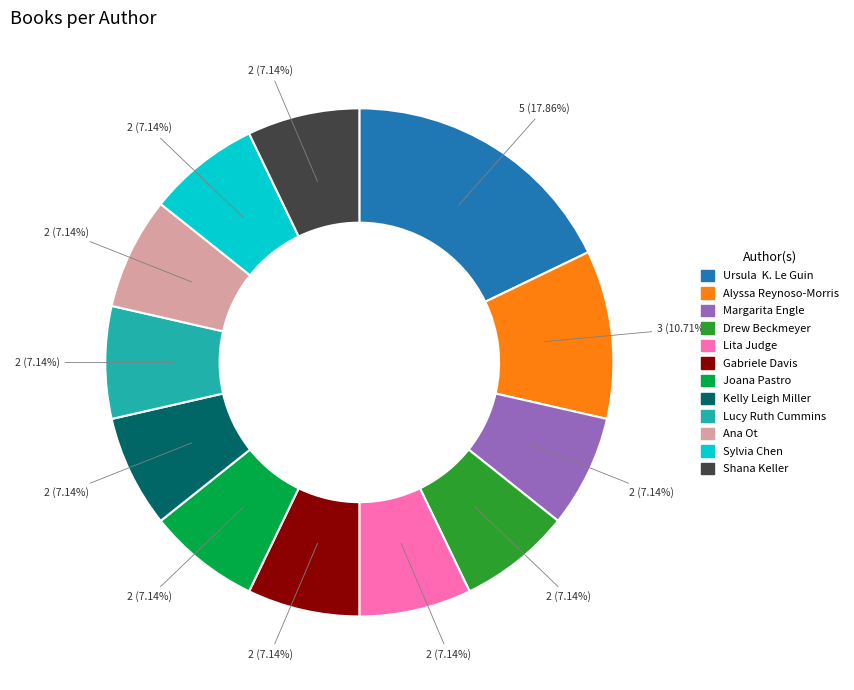

What is the largest slice in the pie chart?

Ursula K. Le Guin